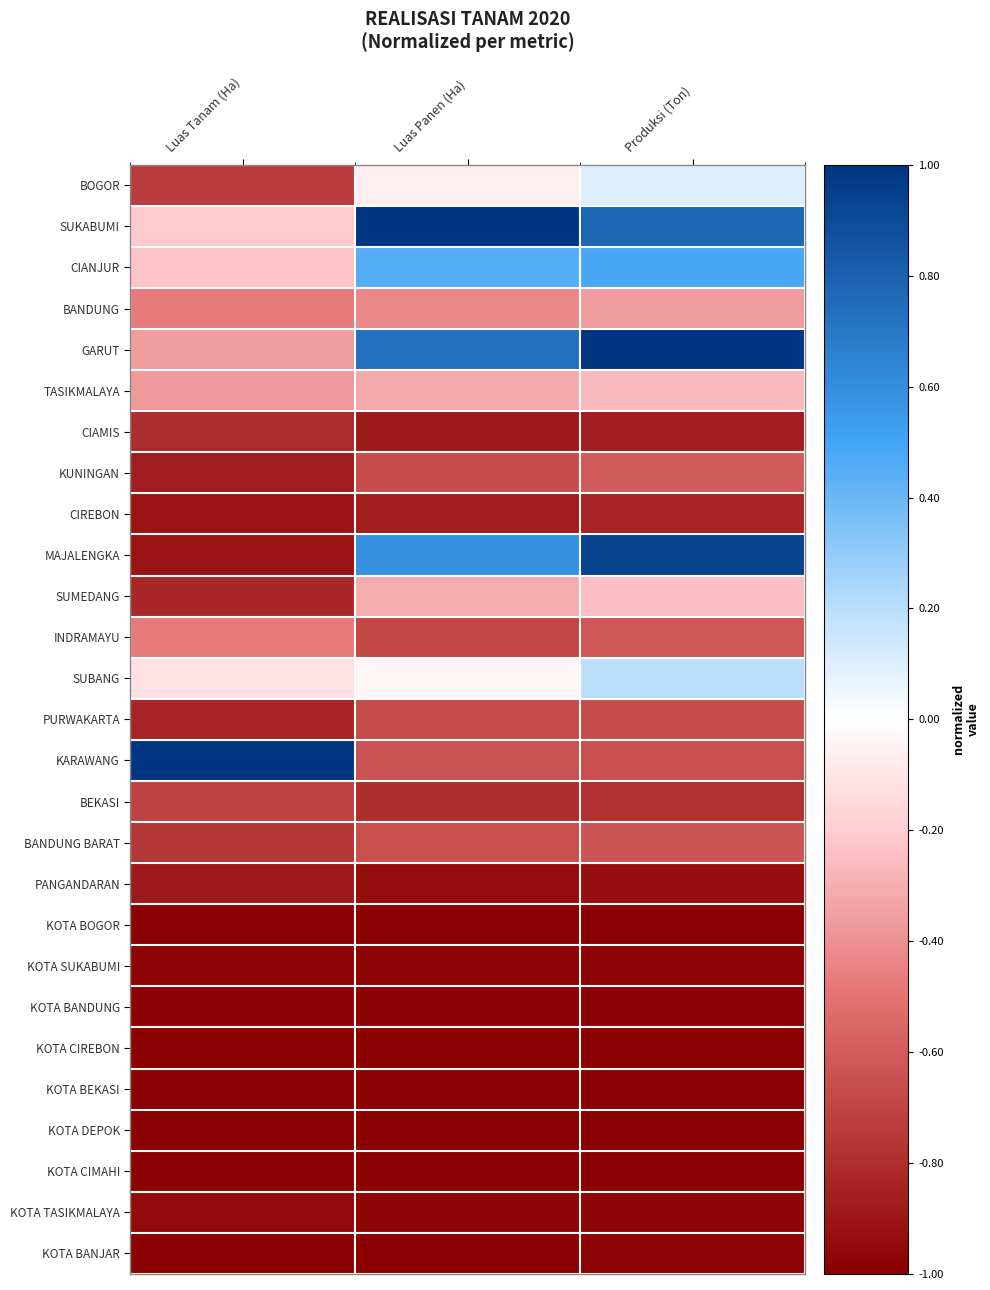

Which series has the largest range (max minus min)?

MAJALENGKA